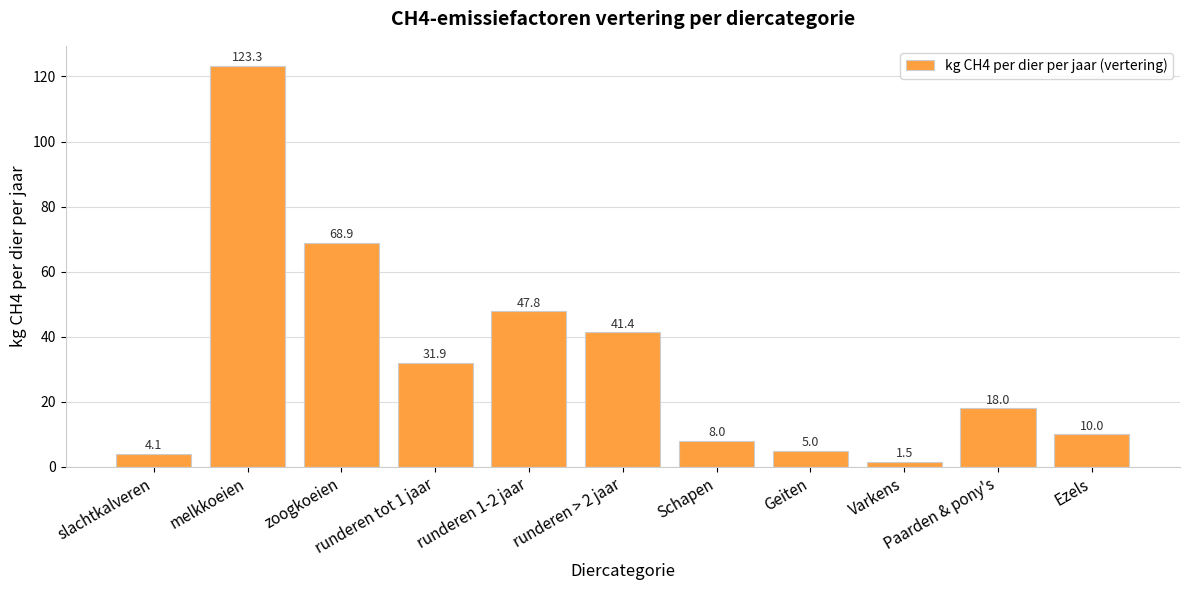

Where does the data first go above 18?

melkkoeien